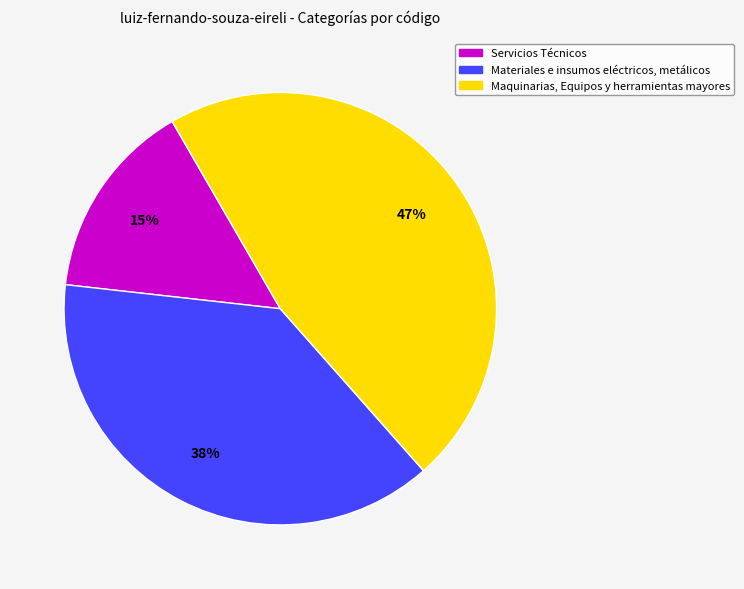

Is it true that Materiales e insumos eléctricos, metálicos is 53% of the pie?

False